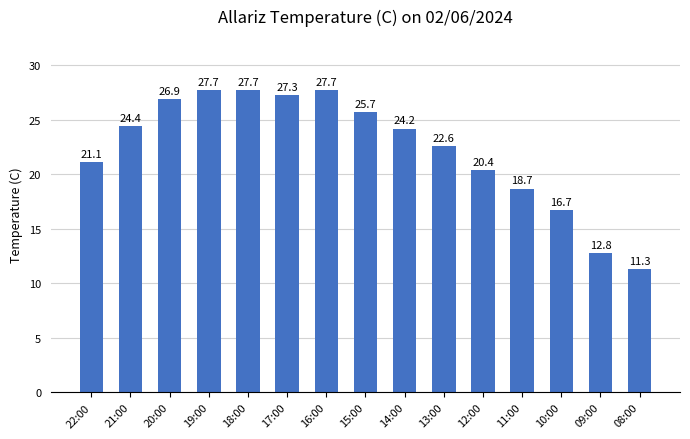

What is the sum of the values at 21:00 and 17:00?

51.7